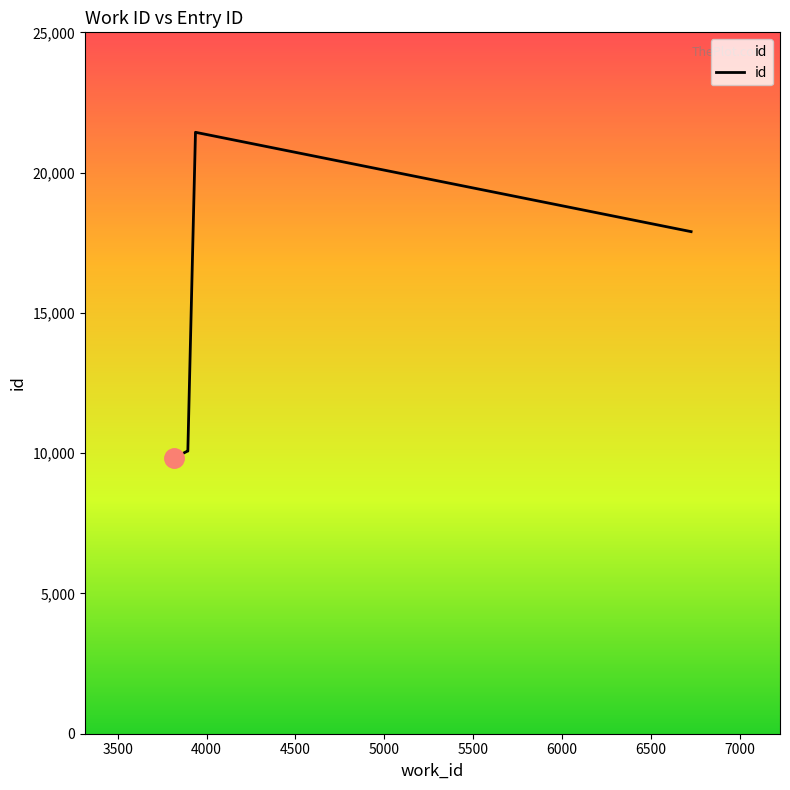

How many lines are shown in the chart?

1